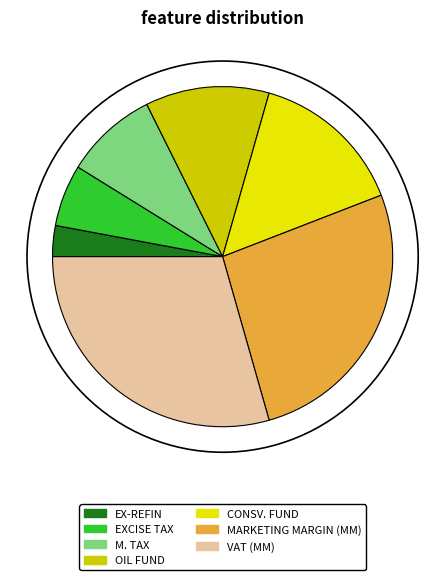

Does any single category account for the majority?

No